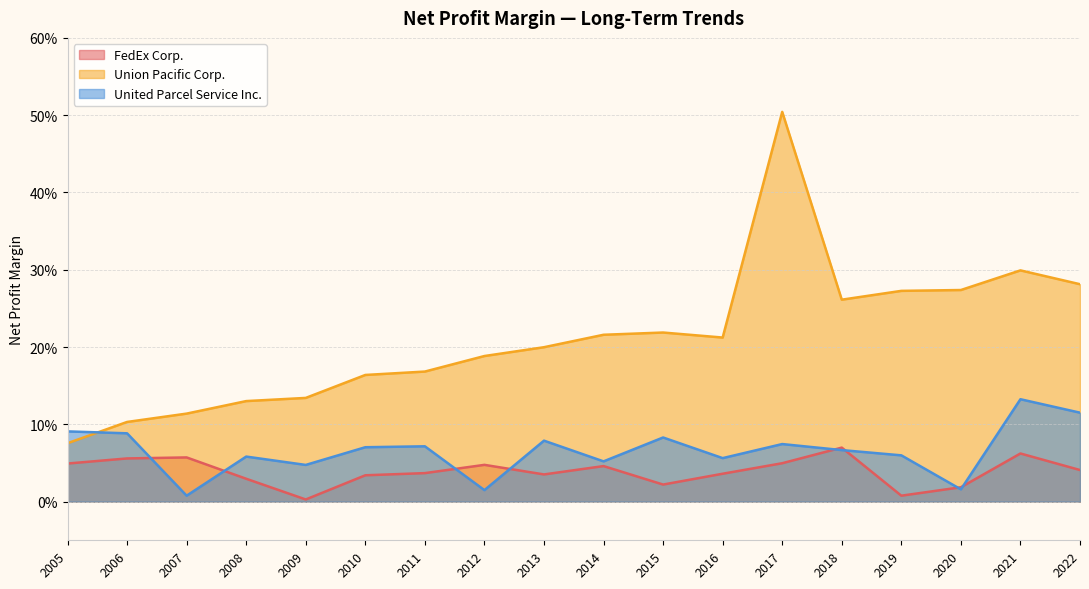

How many lines are shown in the chart?

3